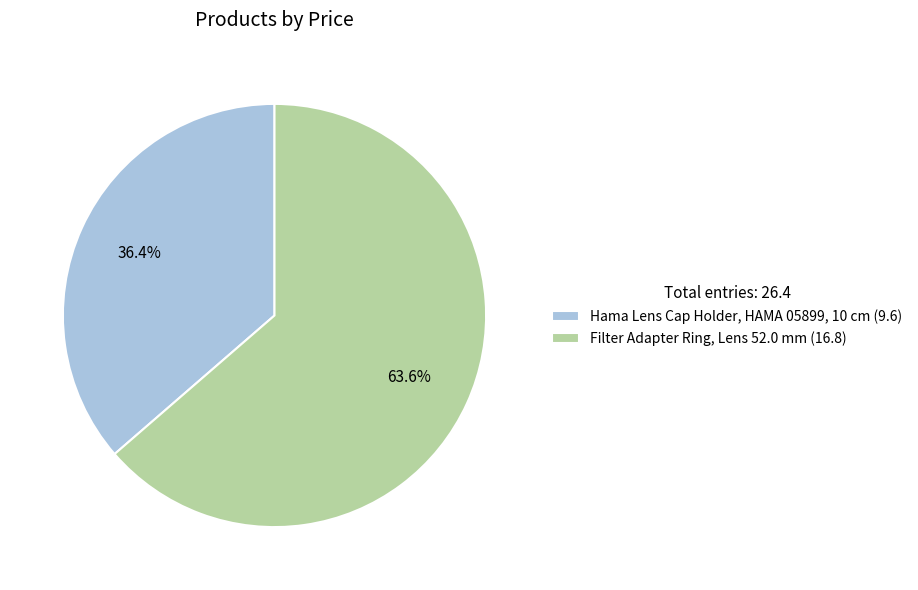

Between Filter Adapter Ring, Lens 52.0 mm and Hama Lens Cap Holder, HAMA 05899, 10 cm, which is larger?

Filter Adapter Ring, Lens 52.0 mm